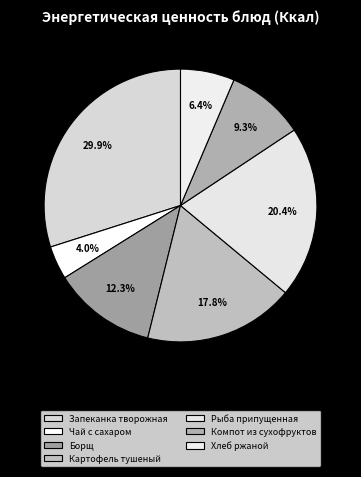

Count the number of slices in the pie.

7